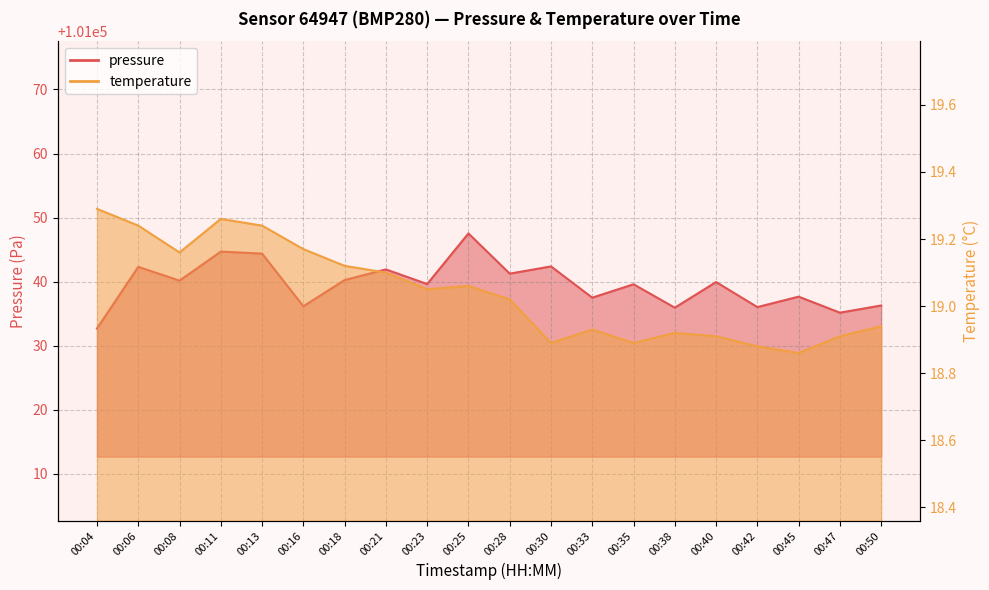

The temperature series shows 33.1 at 00:40. True or false?

False